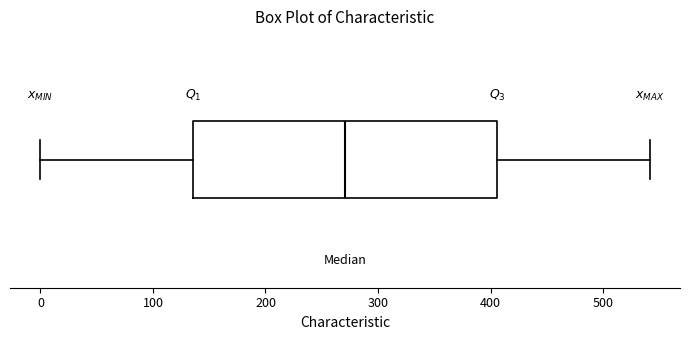

Where does the right whisker of the box end on the x-axis? The values are not printed on the chart, so give them approximately, as read against the axis.

540